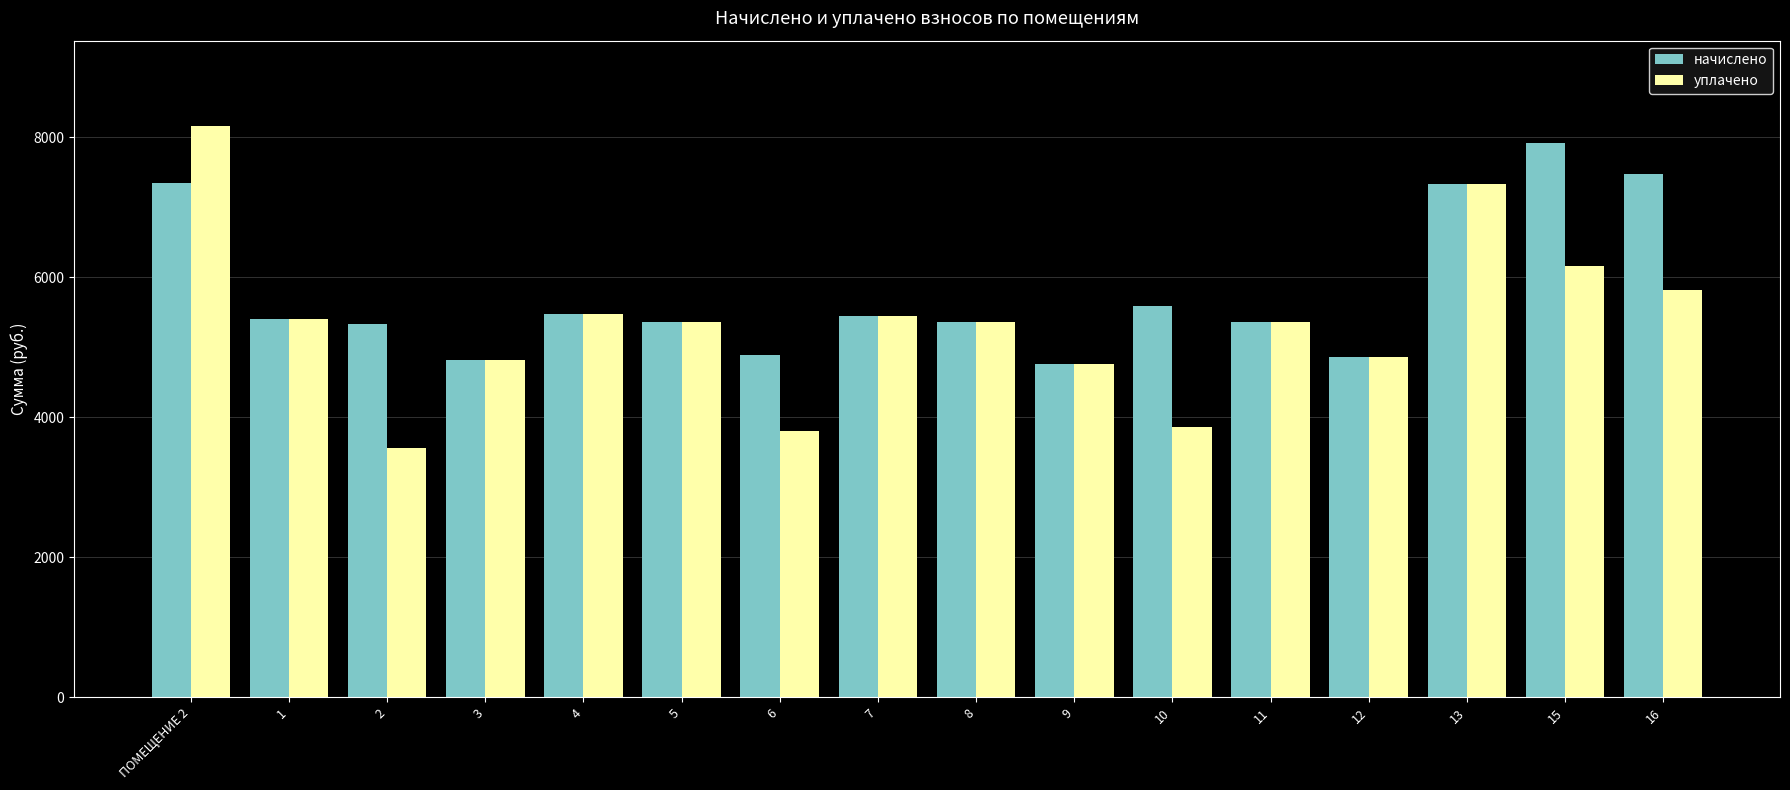

Is the value of начислено at ПОМЕЩЕНИЕ 2 greater than the value of уплачено at 8?

Yes